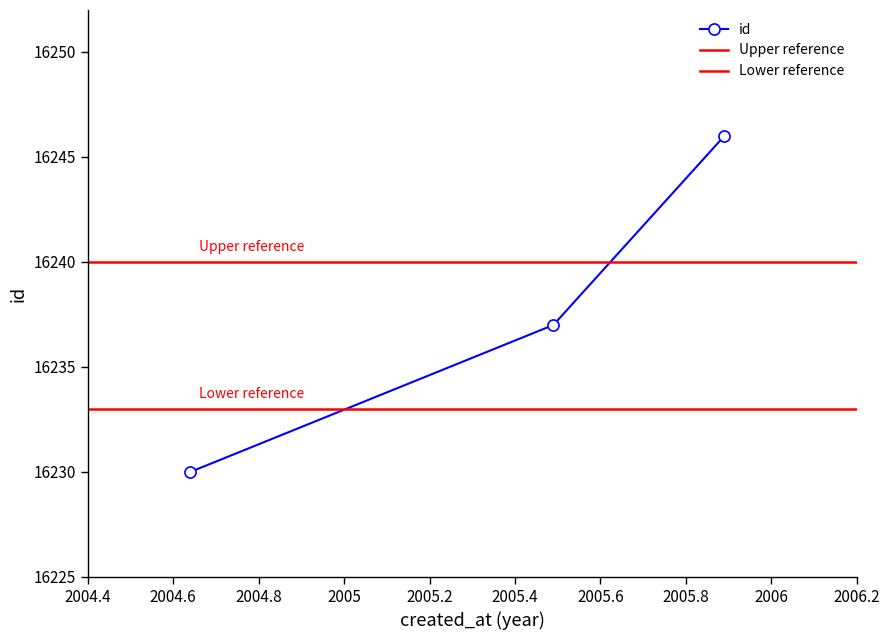

What is the label of the 3rd point from the right?

2004-08-22